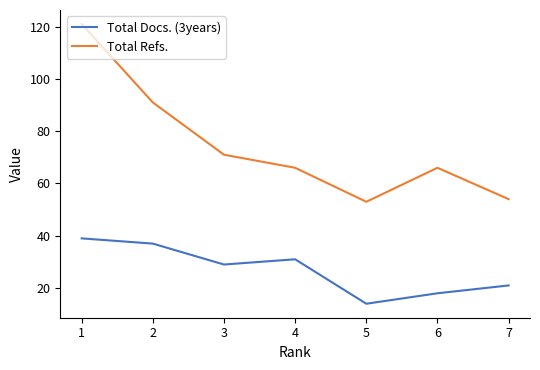

Between 4 and 3, which series saw the biggest shift?

Total Refs.